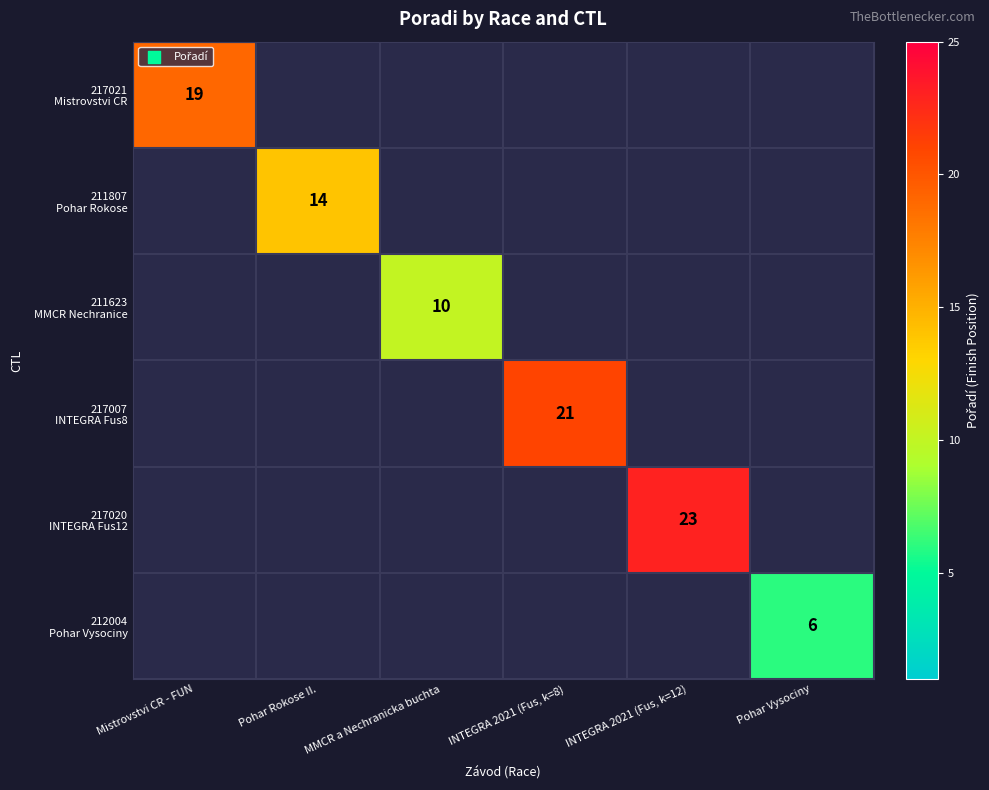

Count the number of data series in this chart.

6